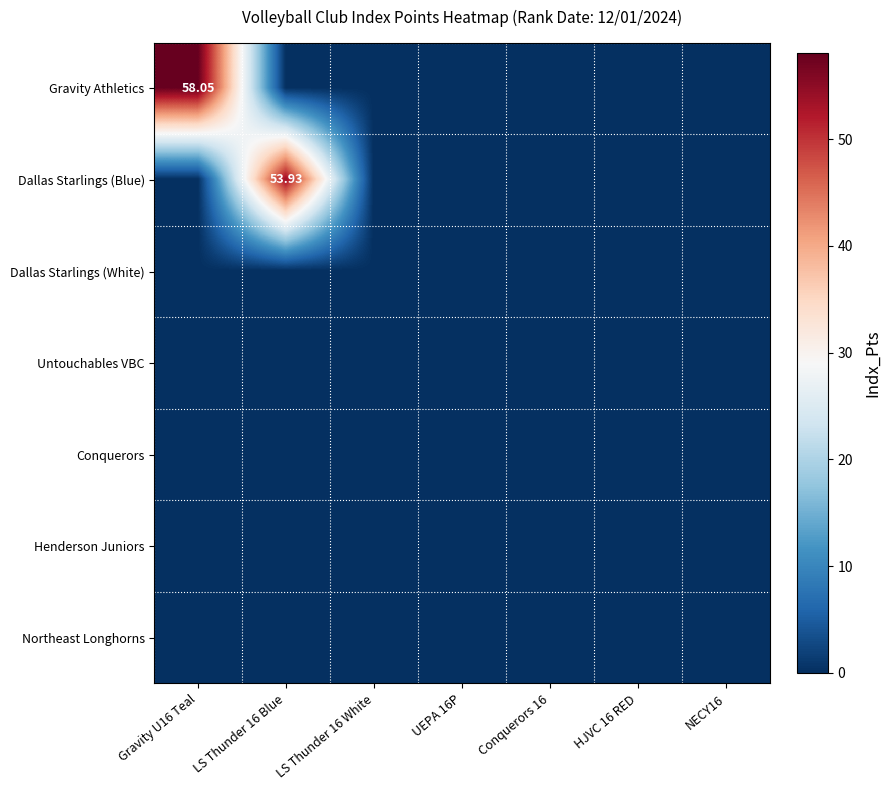

Which series has the largest total across all categories?

Gravity Athletics